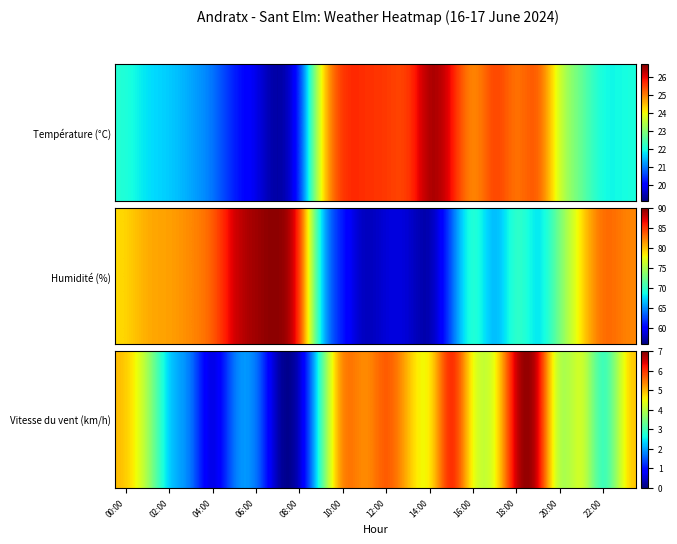

What is the greatest value displayed?

7